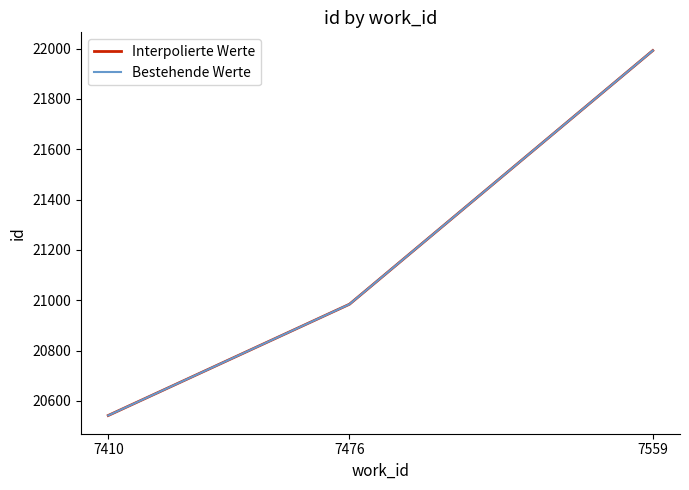

At which category is the sum across all series the highest?

7559